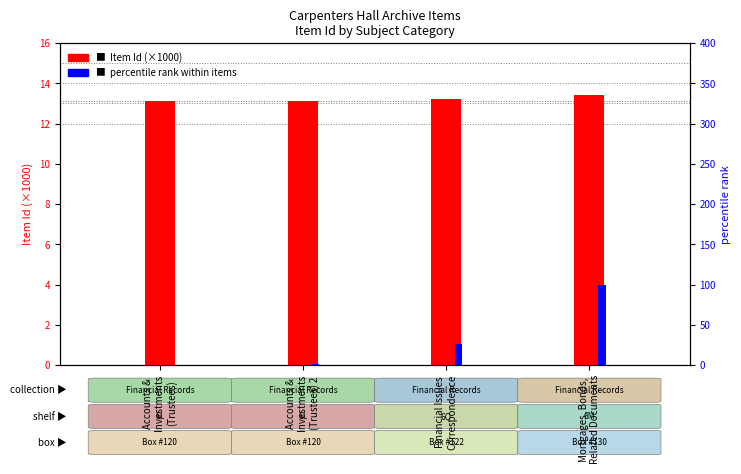

Is it true that Item Id (thousands) equals 13.1 at Accounts &
Investments
(Trustees) 2?

True